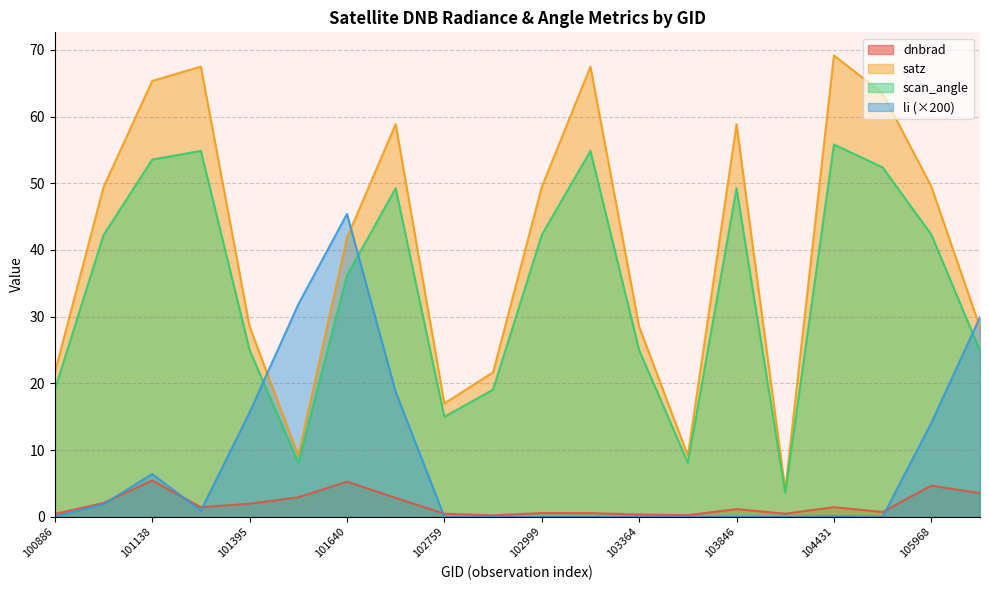

At which category does the chart reach its minimum across all series?

103484